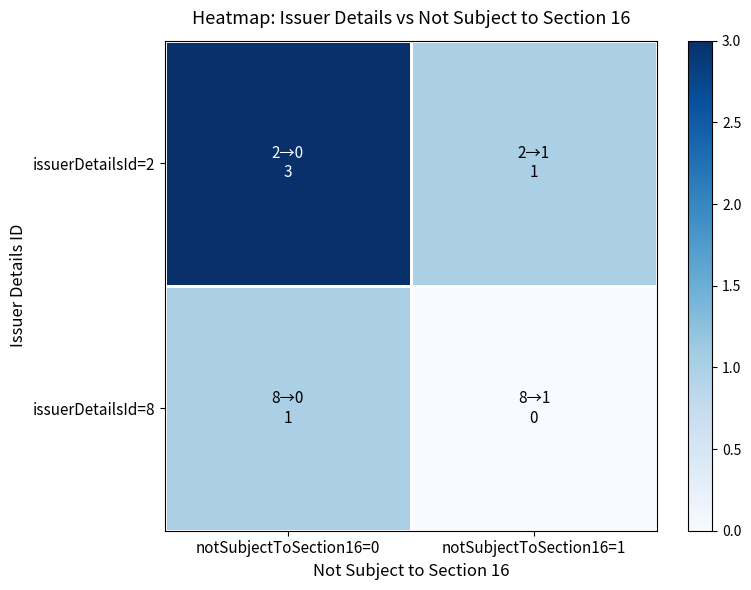

Which series has the largest total across all categories?

issuerDetailsId=2